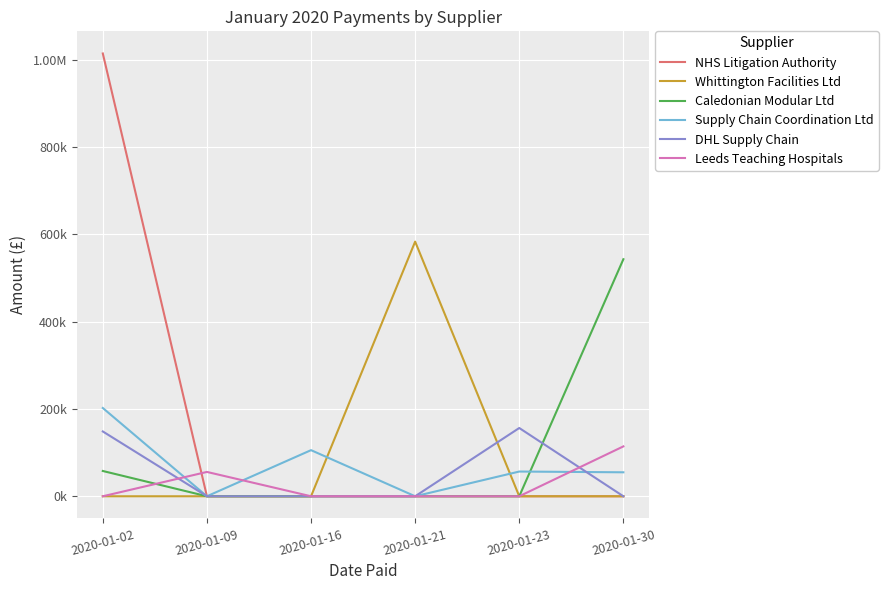

What is the sum of all NHS Litigation Authority values?

1014642.5